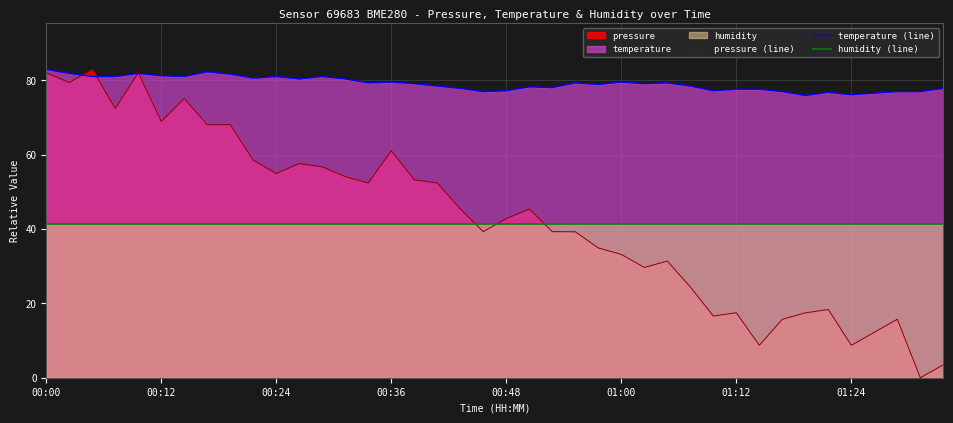

What is the difference between the highest and lowest values at 01:24?

67.4